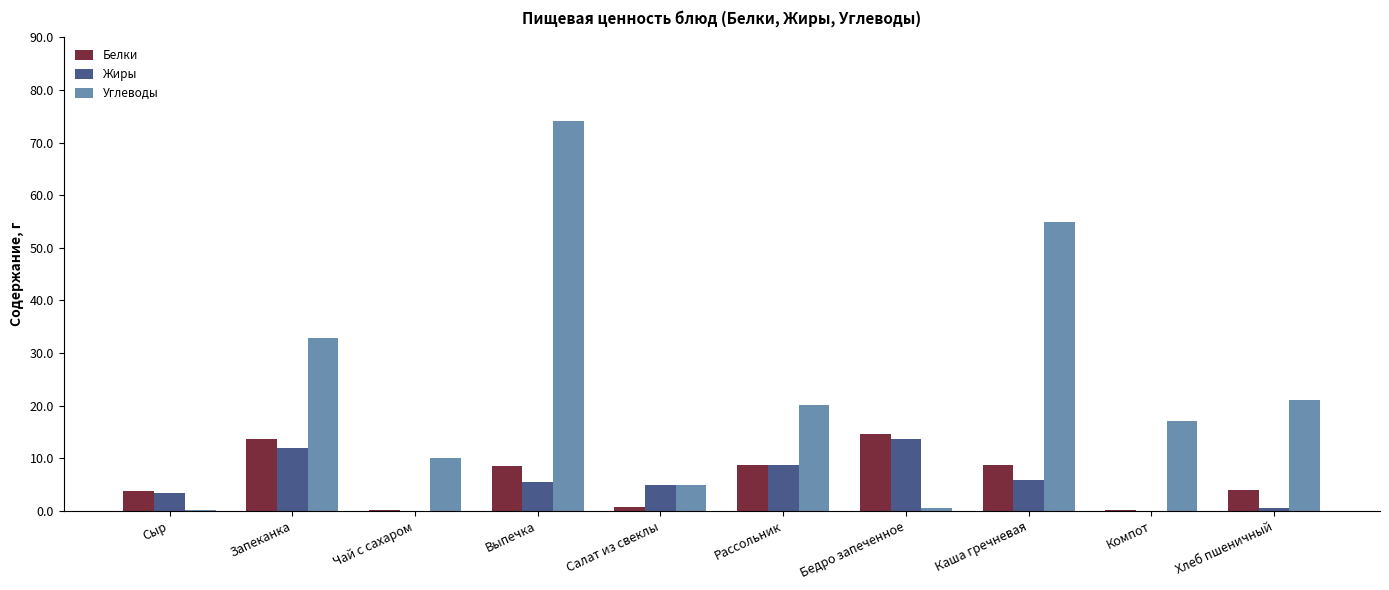

What is the greatest value displayed?

74.2